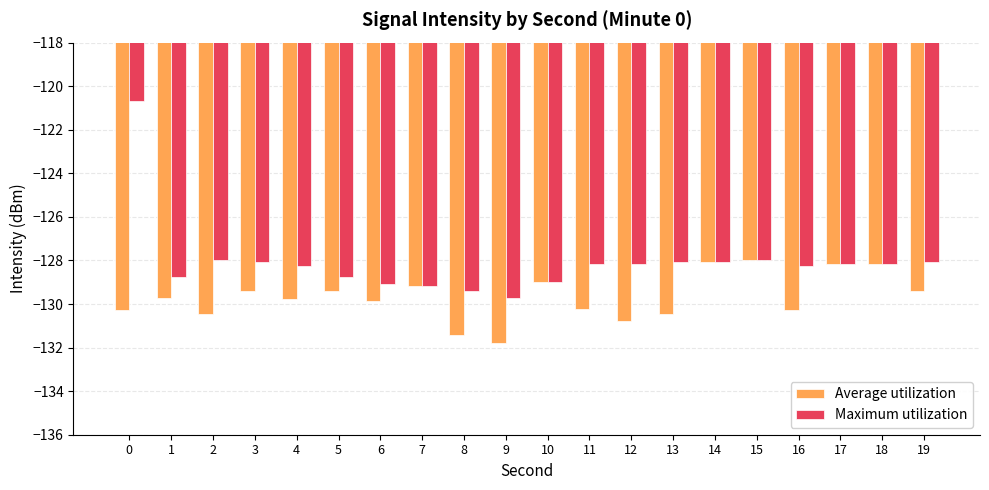

Which series has the largest total across all categories?

Maximum utilization